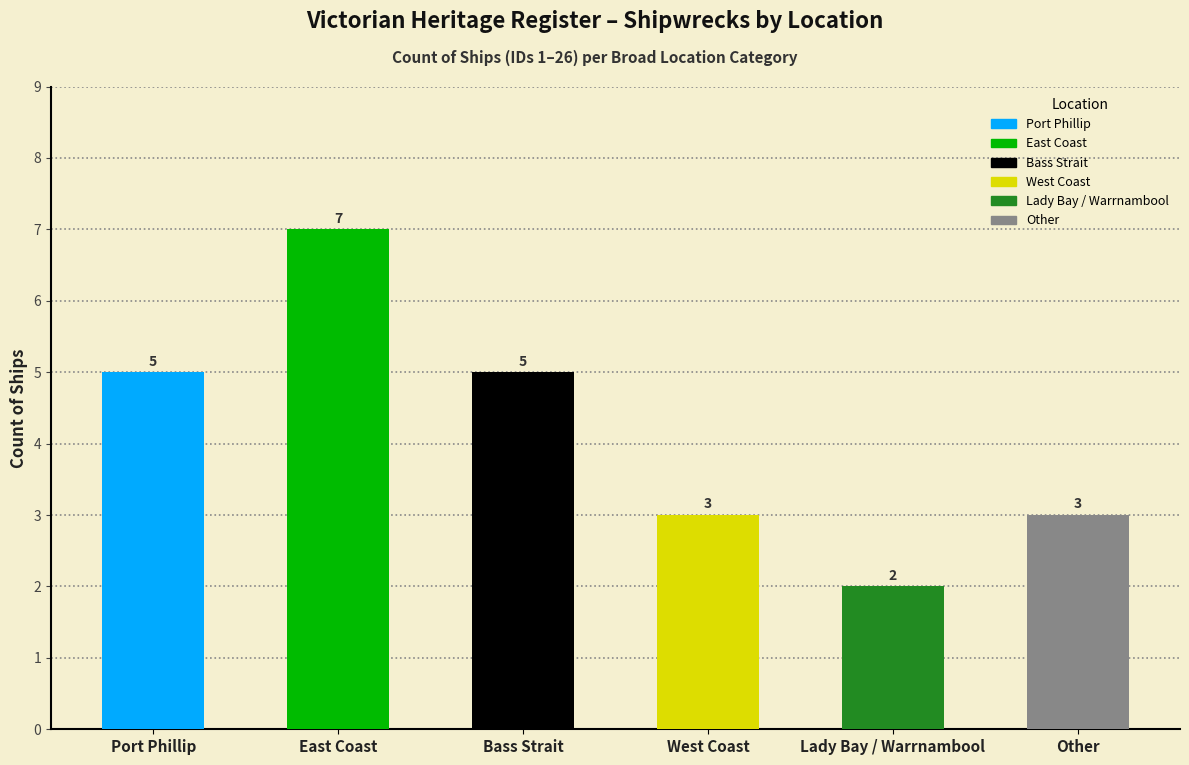

Are the bars horizontal?

No